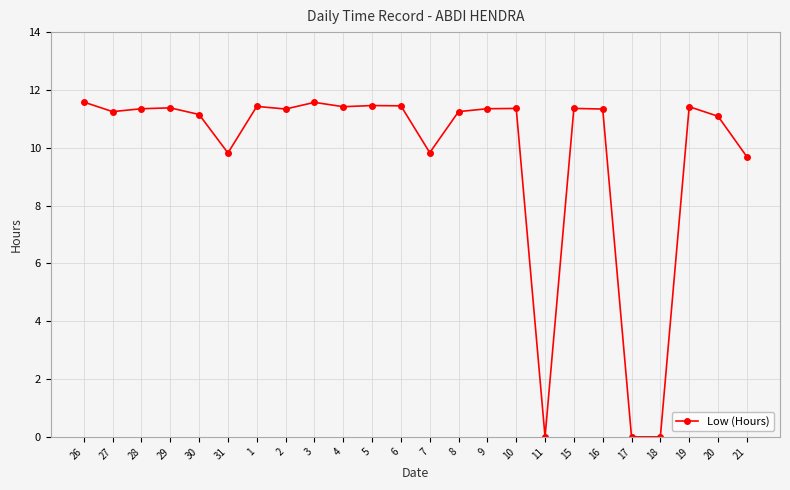

Approximately how many times larger is the value at 3 compared to 9?

1.0